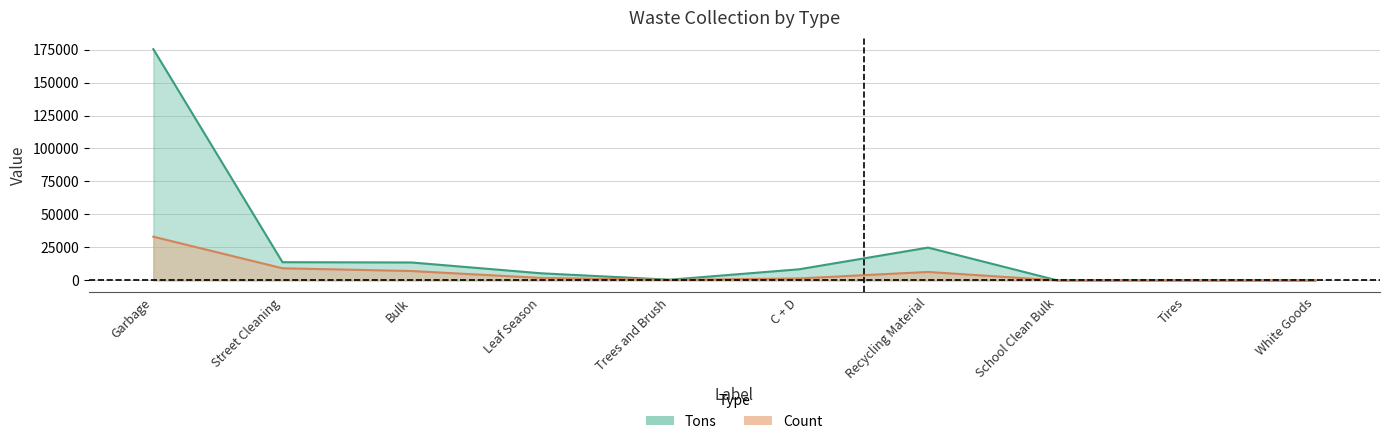

What is the maximum value shown in the chart?

175295.6